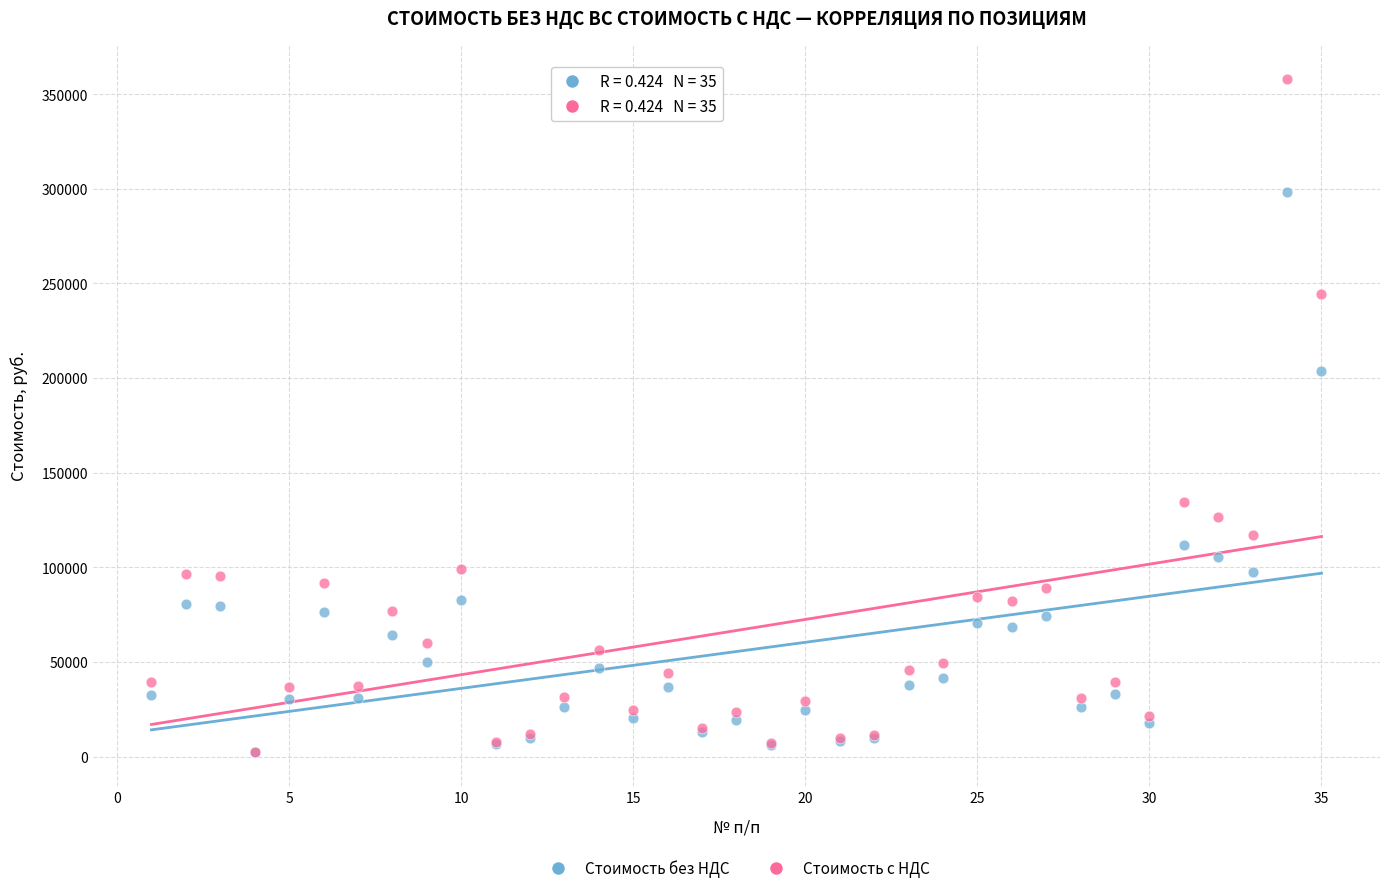

In the Стоимость без НДС series, what Y value is closest to 150374?

112000.0